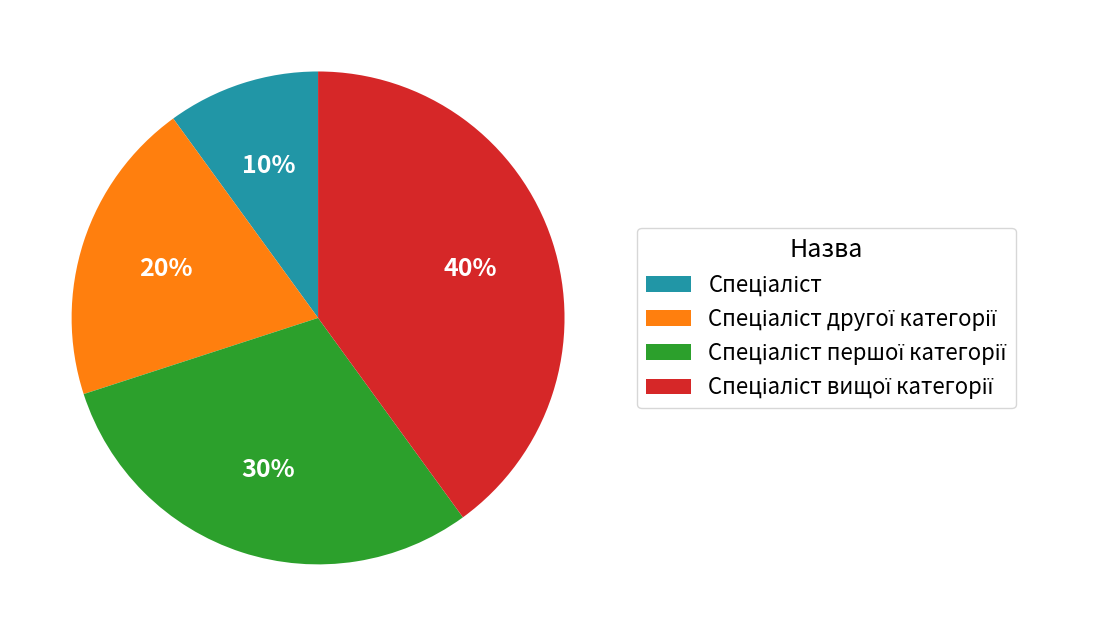

Is there any slice that represents more than half of the pie?

No